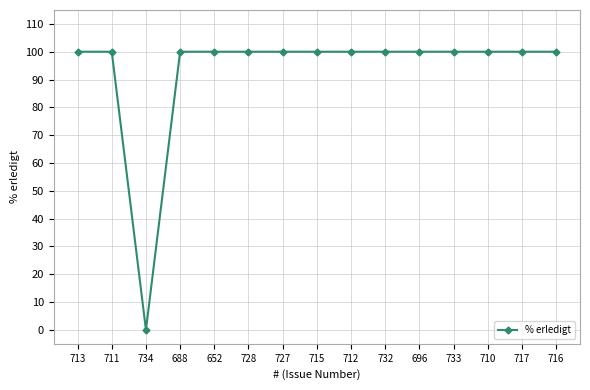

Reading left to right, transcribe all the data shown in this chart.

713=100	711=100	734=0	688=100	652=100	728=100	727=100	715=100	712=100	732=100	696=100	733=100	710=100	717=100	716=100